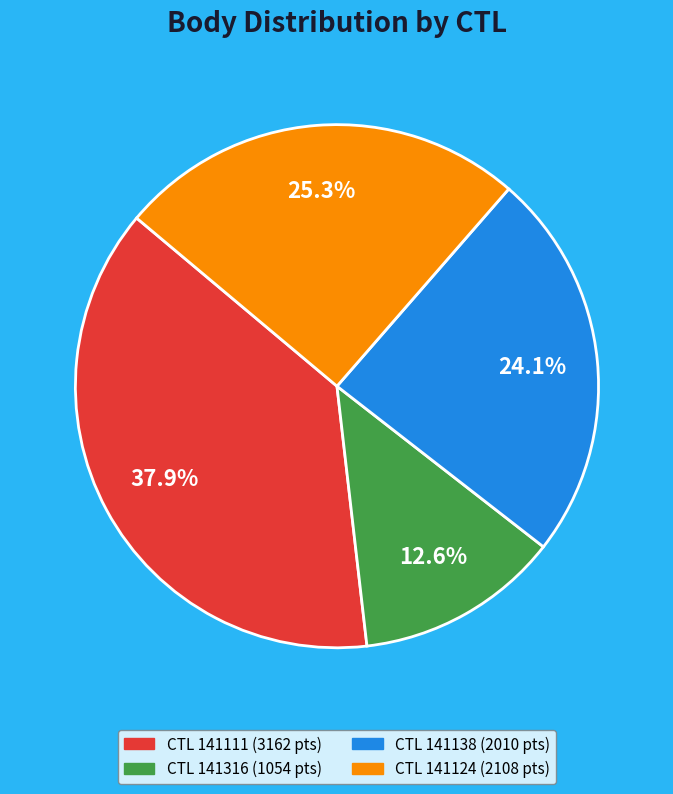

Does any single category account for the majority?

No